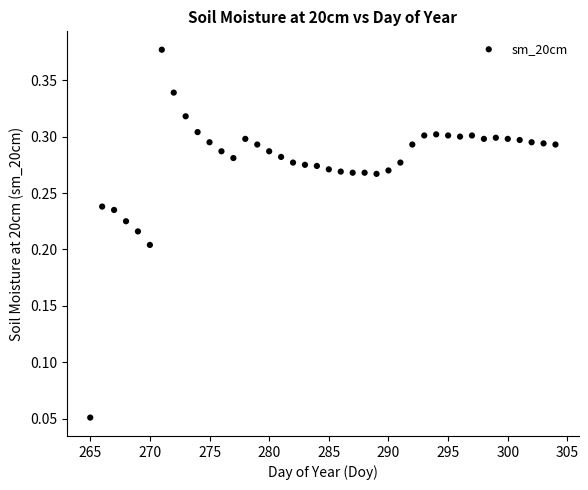

What is the range of X values (max minus min)?

39.0